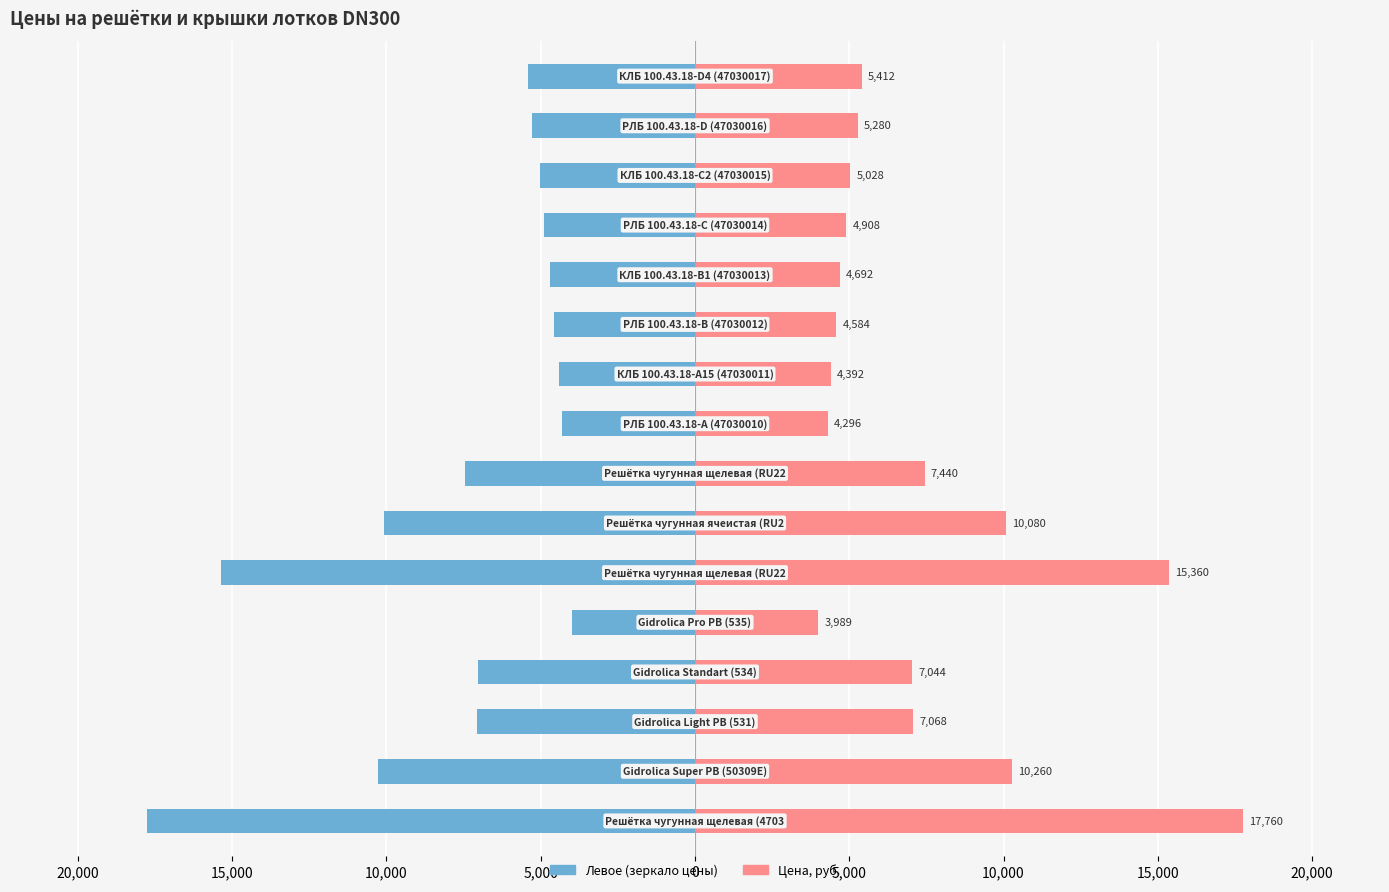

What is the difference between the maximum and minimum values in the Цена, руб. series?

13771